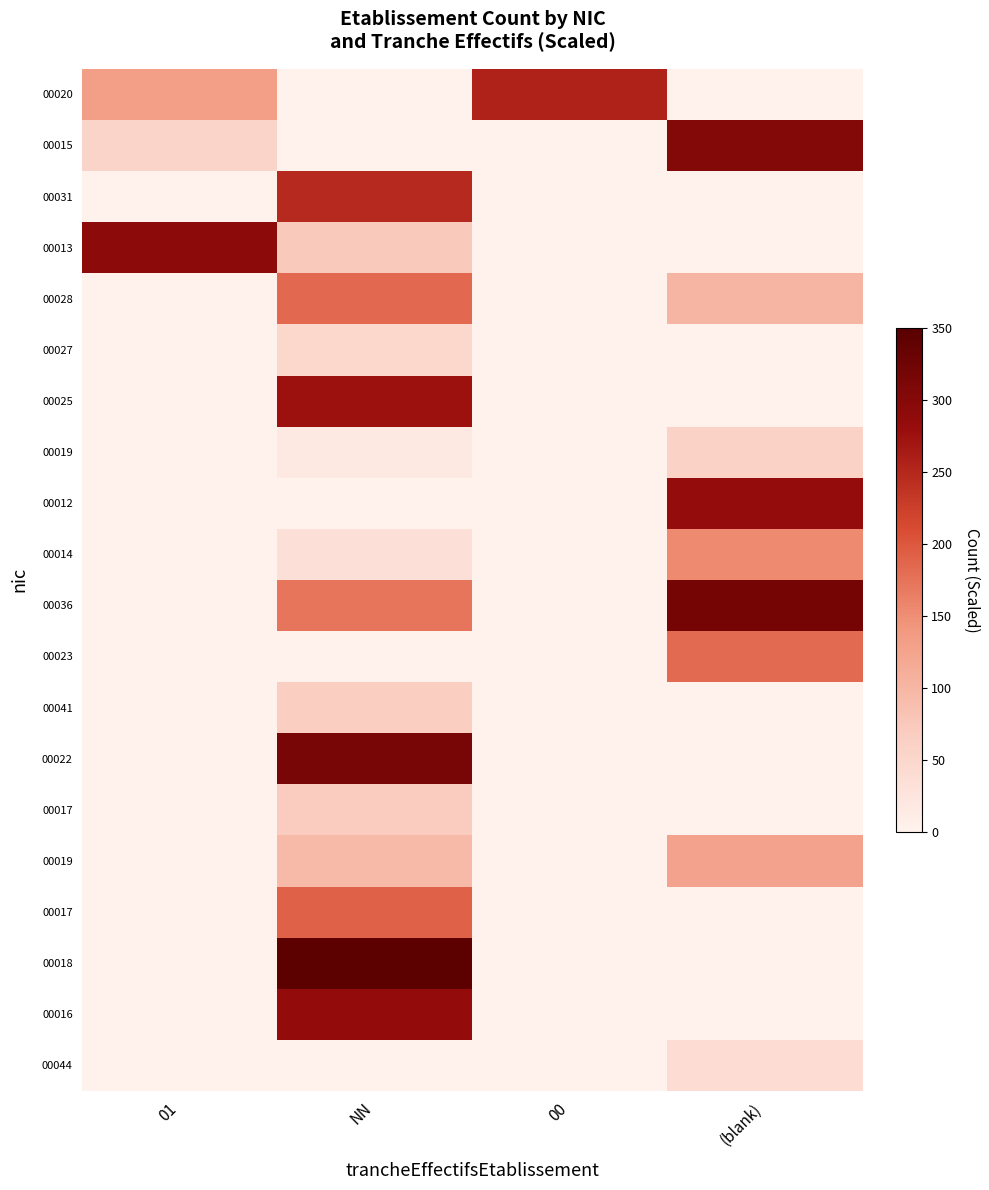

What is the total value across all series at 00?

256.3